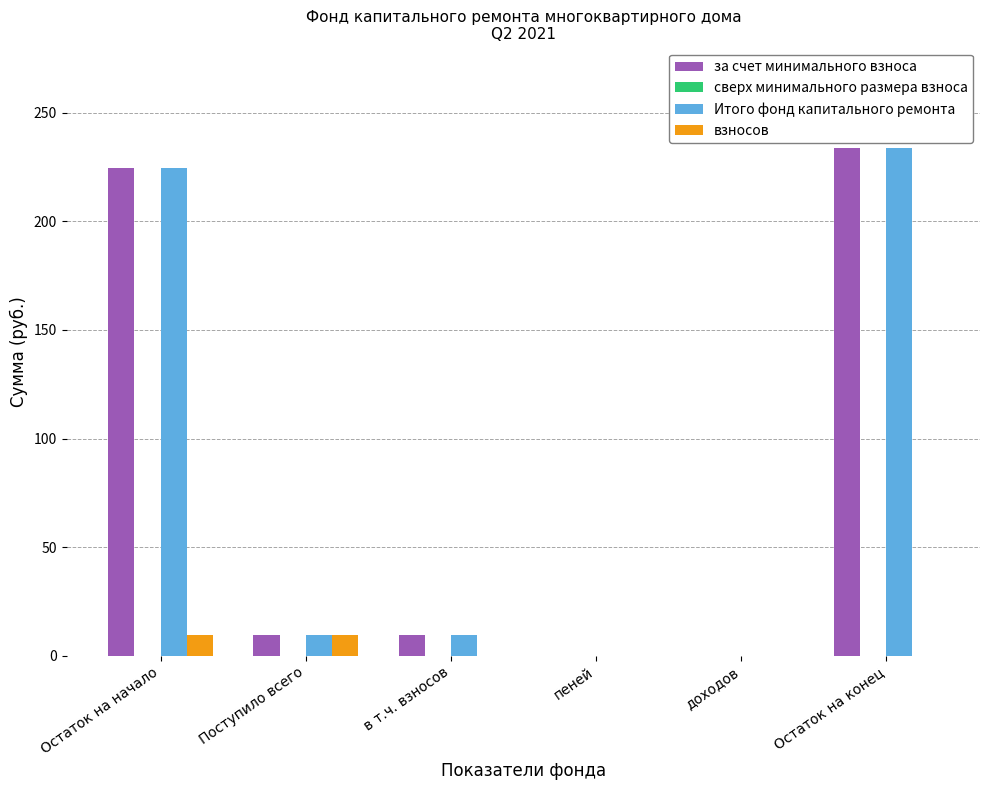

What is the sum of the Итого фонд капитального ремонта values at Поступило всего and Остаток на конец?

243.4